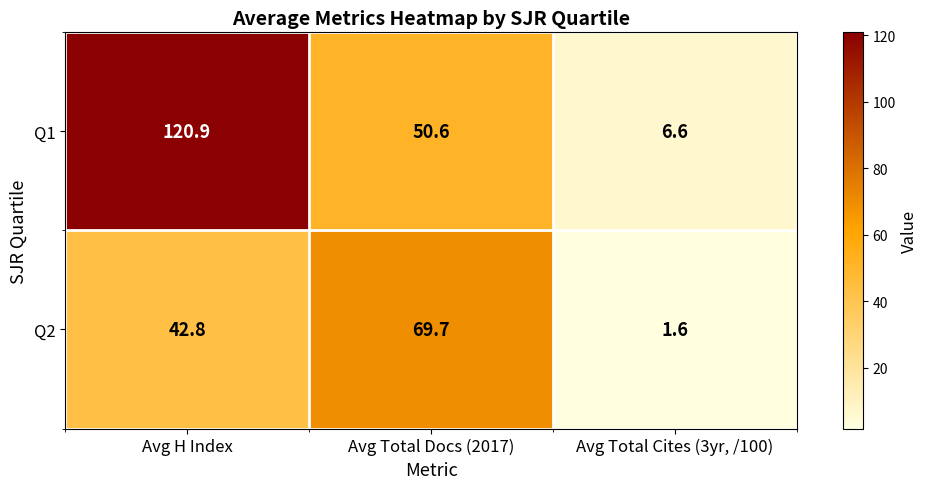

What is the difference between the highest and lowest values at Avg Total Docs (2017)?

19.1